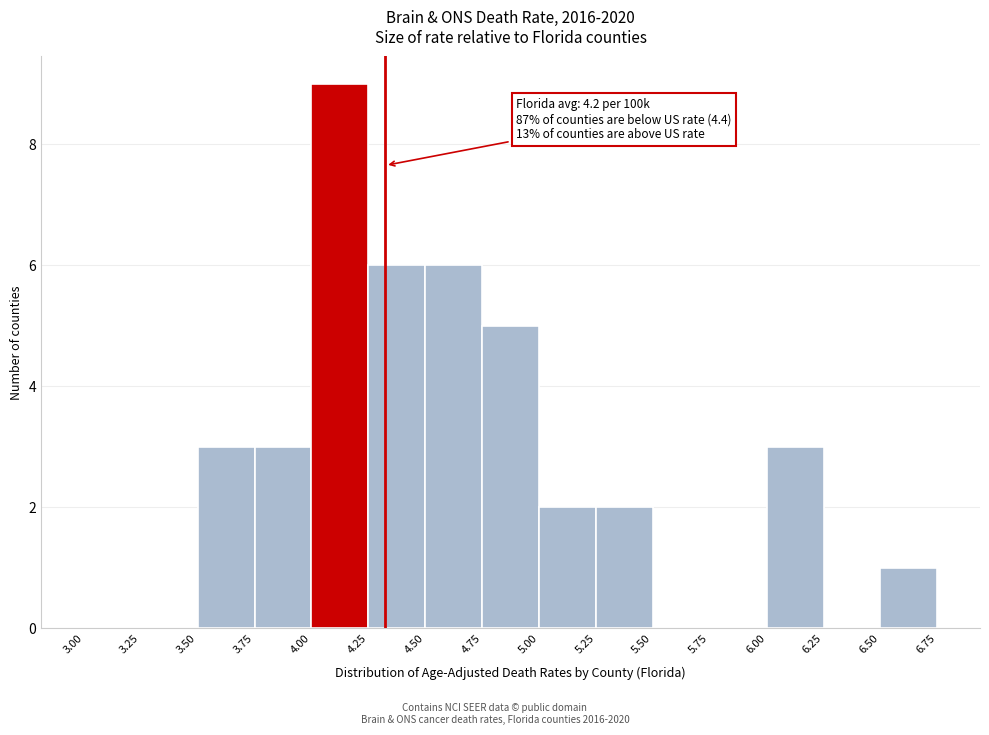

Over which range of the x-axis is the bar tallest?

4.00 to 4.25